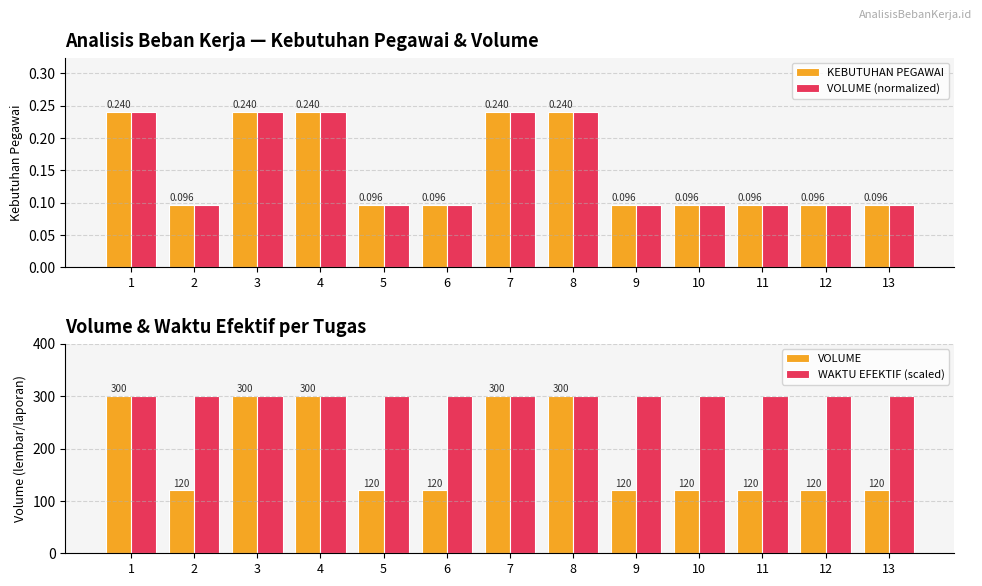

Reading right to left, extract all data points from this chart.

KEBUTUHAN PEGAWAI: 13=0.1	12=0.1	11=0.1	10=0.1	9=0.1	8=0.2	7=0.2	6=0.1	5=0.1	4=0.2	3=0.2	2=0.1	1=0.2
VOLUME (normalized): 13=0.1	12=0.1	11=0.1	10=0.1	9=0.1	8=0.2	7=0.2	6=0.1	5=0.1	4=0.2	3=0.2	2=0.1	1=0.2
VOLUME: 13=120.0	12=120.0	11=120.0	10=120.0	9=120.0	8=300.0	7=300.0	6=120.0	5=120.0	4=300.0	3=300.0	2=120.0	1=300.0
WAKTU EFEKTIF (scaled): 13=300.0	12=300.0	11=300.0	10=300.0	9=300.0	8=300.0	7=300.0	6=300.0	5=300.0	4=300.0	3=300.0	2=300.0	1=300.0